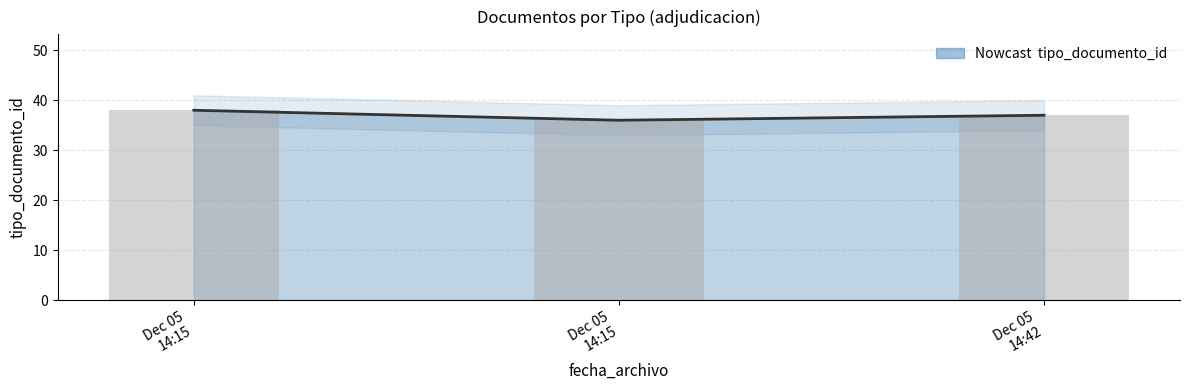

What is the sum of all values?

111